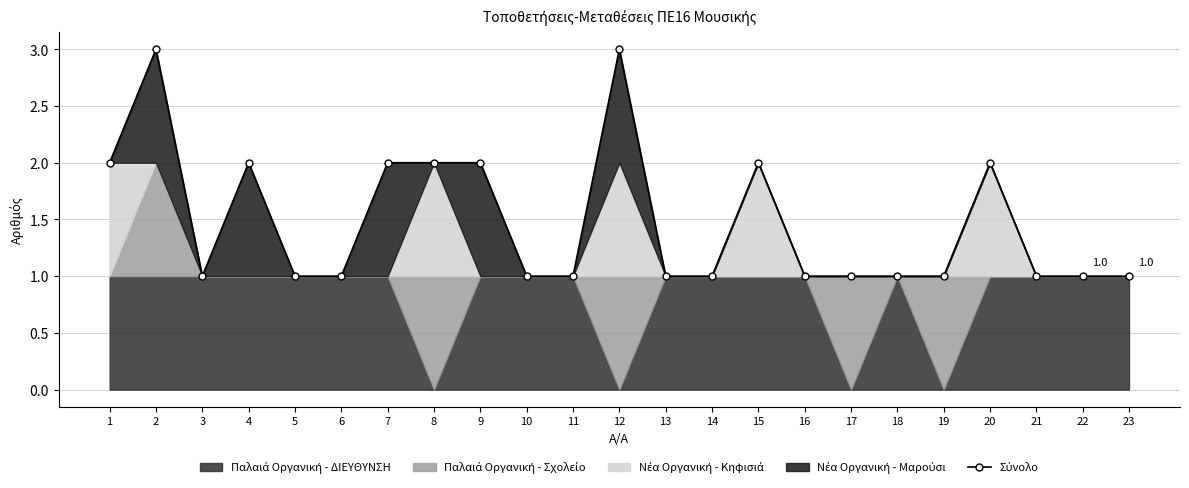

How many categories are shown in the chart?

23